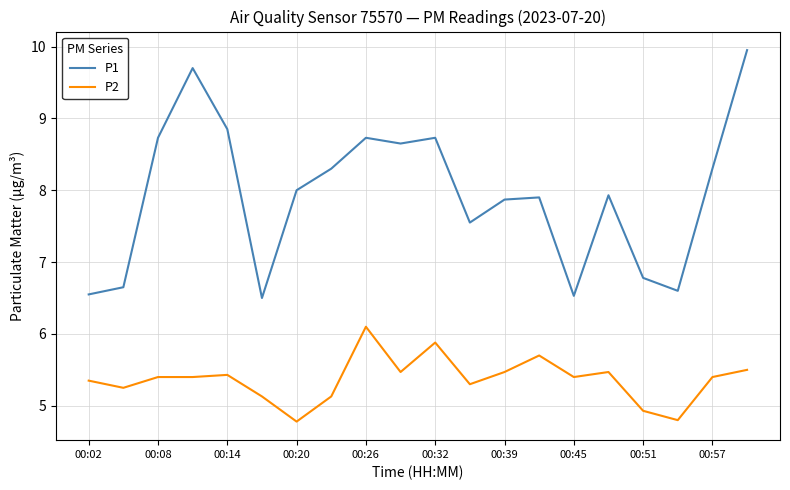

List the series in order of their peak value, highest first.

P1, P2